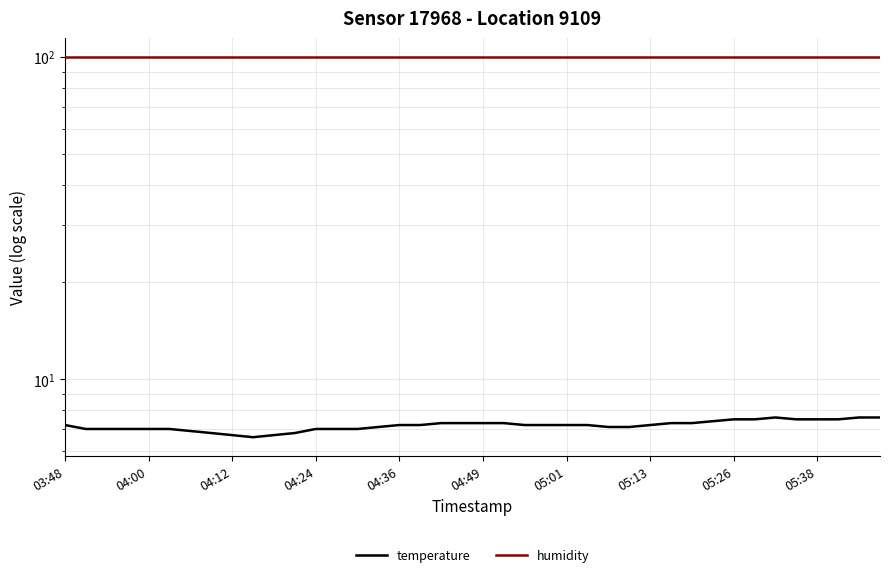

Reading right to left, extract all data points from this chart.

temperature: 7.6	7.6	7.5	7.5	7.5	7.6	7.5	7.5	7.4	7.3	7.3	7.2	7.1	7.1	7.2	7.2	7.2	7.2	7.3	7.3	7.3	7.3	7.2	7.2	7.1	7.0	7.0	7.0	6.8	6.7	6.6	6.7	6.8	6.9	7.0	7.0	7.0	7.0	7.0	7.2
humidity: 99.9	99.9	99.9	99.9	99.9	99.9	99.9	99.9	99.9	99.9	99.9	99.9	99.9	99.9	99.9	99.9	99.9	99.9	99.9	99.9	99.9	99.9	99.9	99.9	99.9	99.9	99.9	99.9	99.9	99.9	99.9	99.9	99.9	99.9	99.9	99.9	99.9	99.9	99.9	99.9